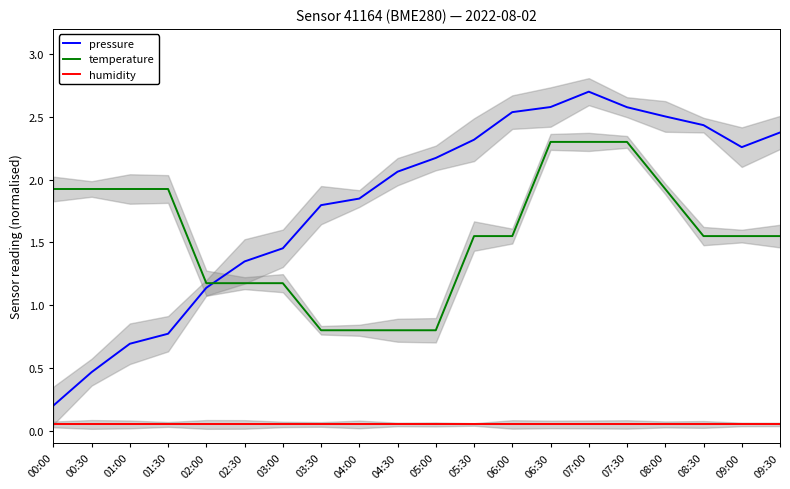

What is the total value across all series at 03:30?

2.6